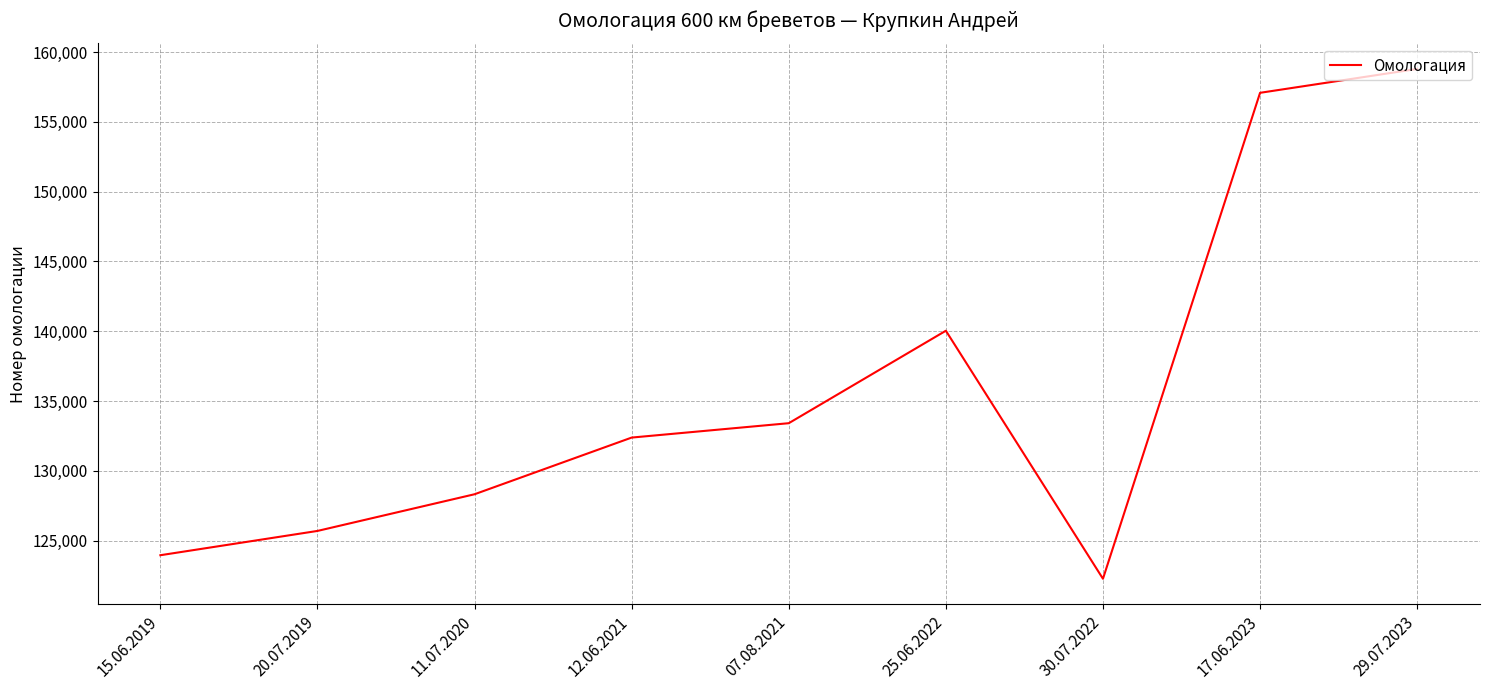

At which category does the data reach its first local valley?

30.07.2022